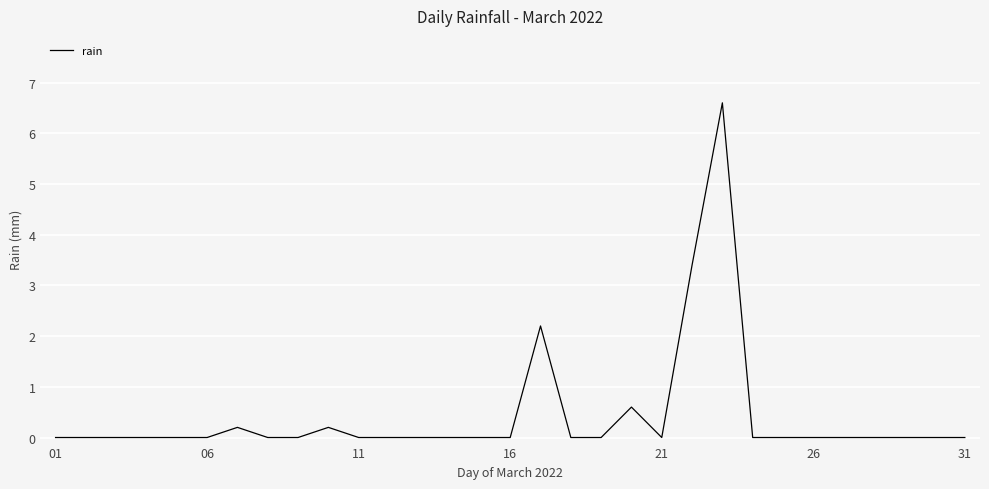

What is the difference between the maximum and minimum values?

6.6